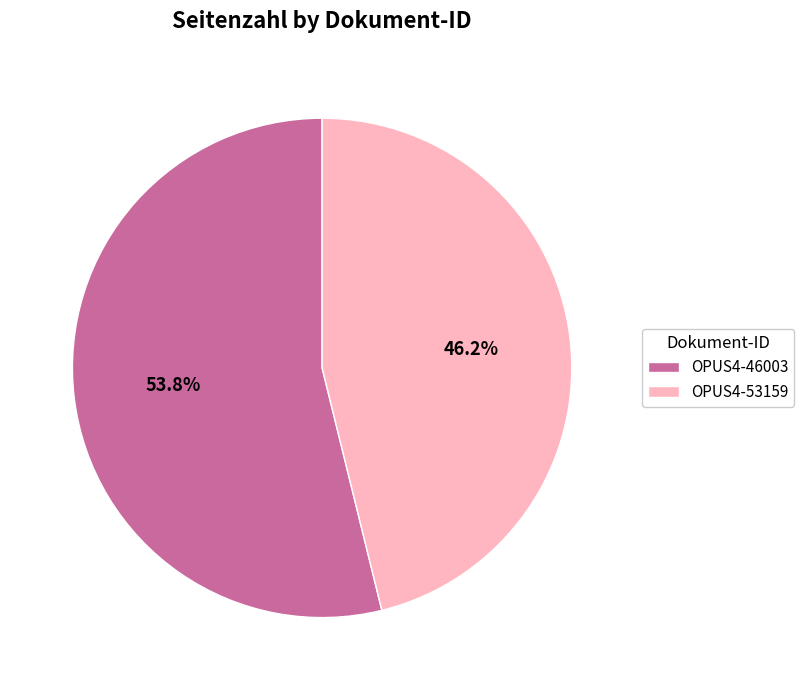

Which category accounts for the majority?

OPUS4-46003